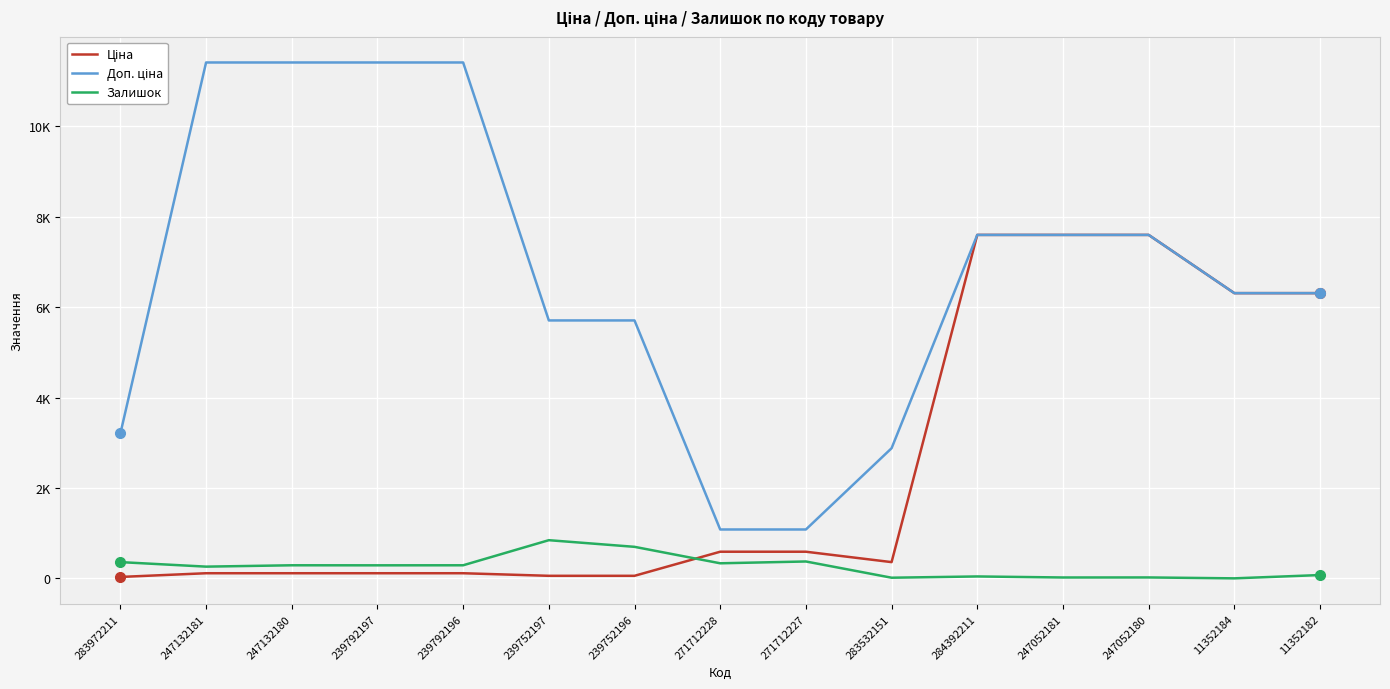

The value of Залишок at 247132181 is 260.0. True or false?

True